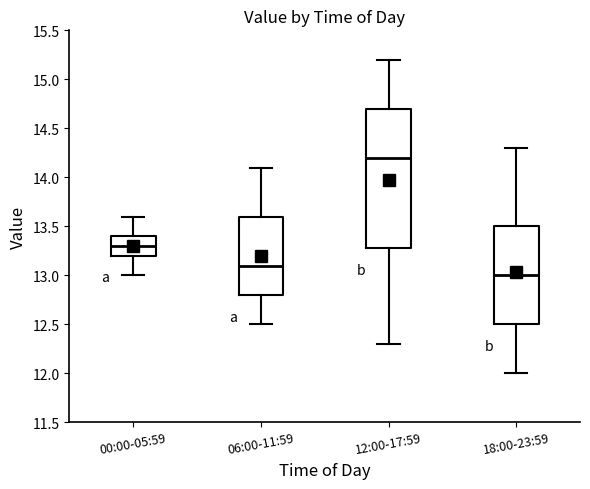

Which box has the highest median line?

12:00-17:59